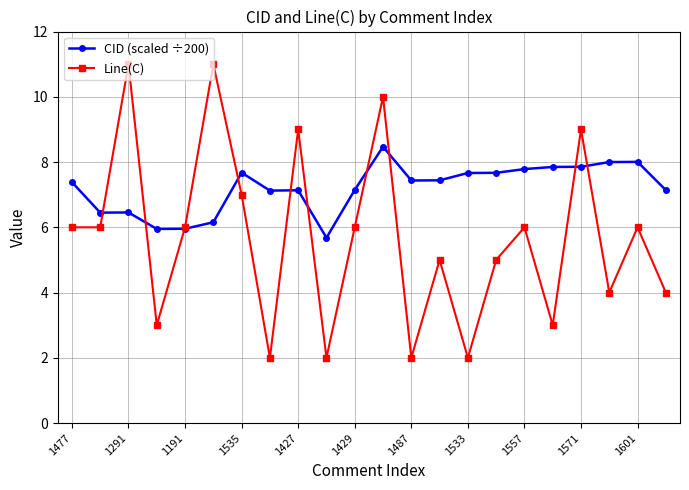

List the series in order of their peak value, highest first.

Line(C), CID (scaled ÷200)